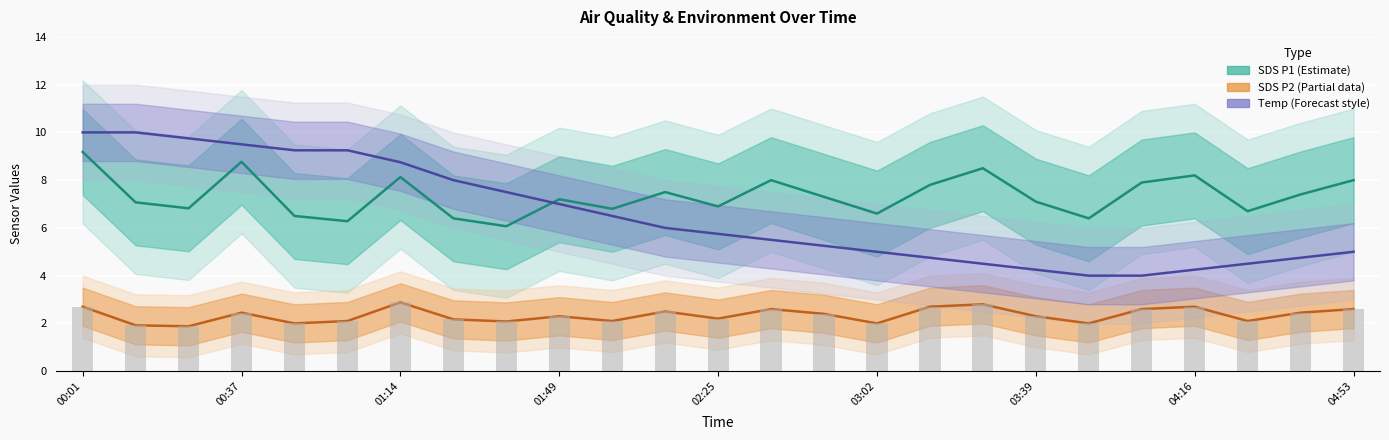

Which series changed the most between 12 and 13?

SDS P1 (Estimate)